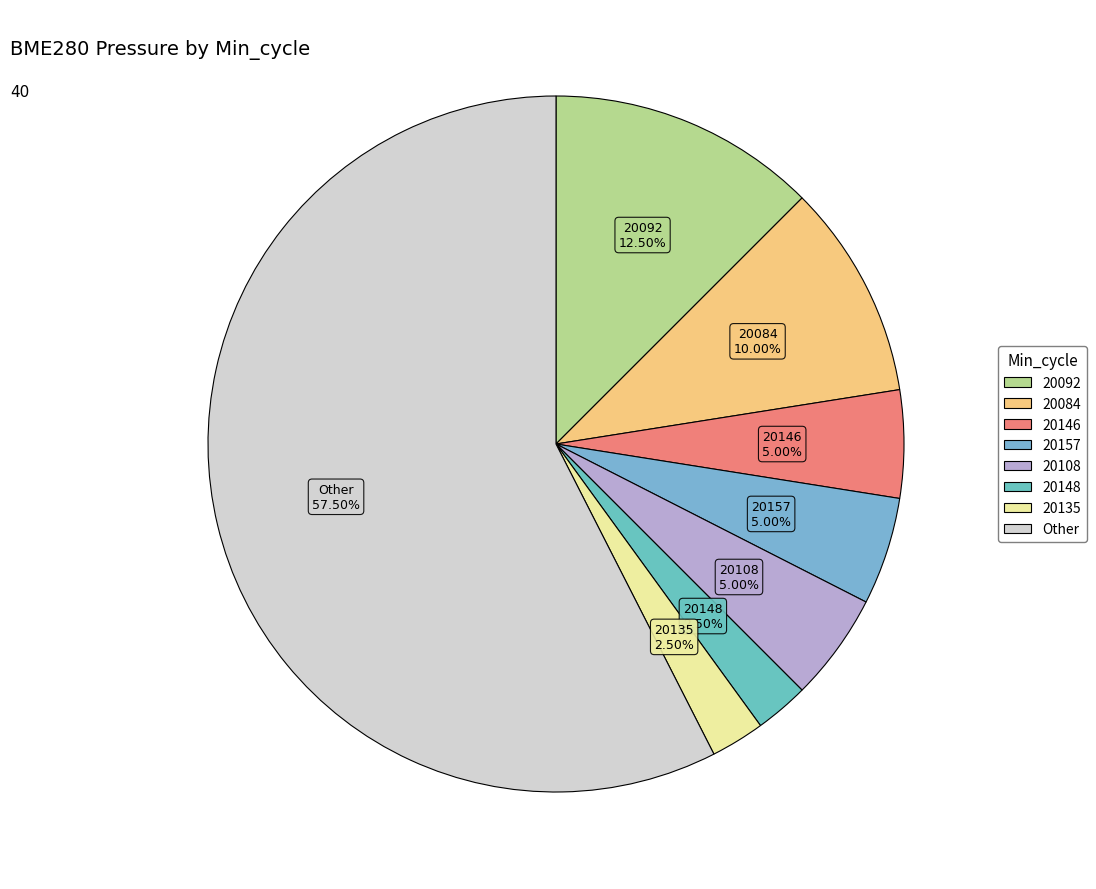

Does any single category account for the majority?

Yes